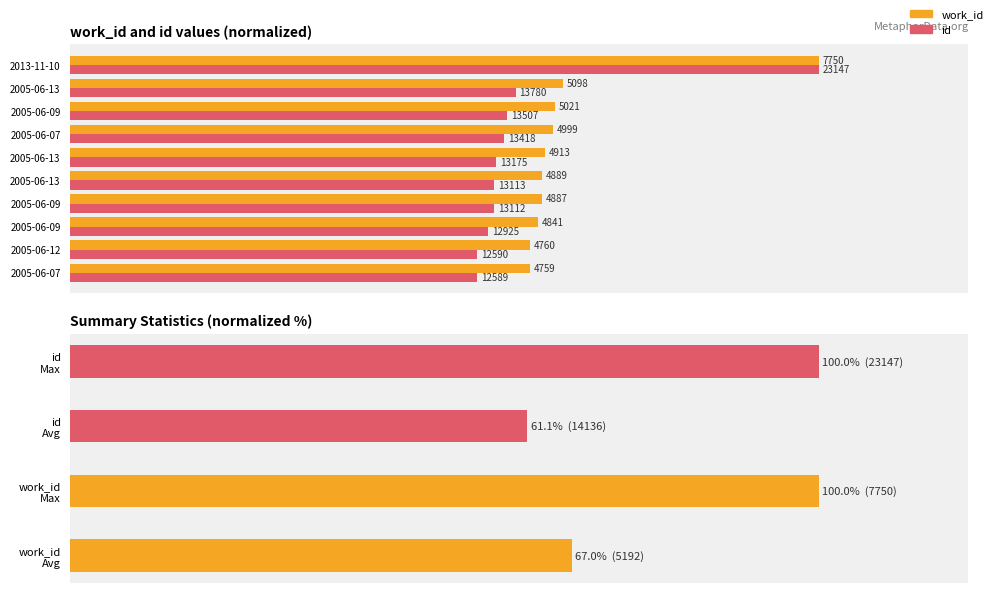

What is the difference between the maximum and minimum values in the id series?

45.6